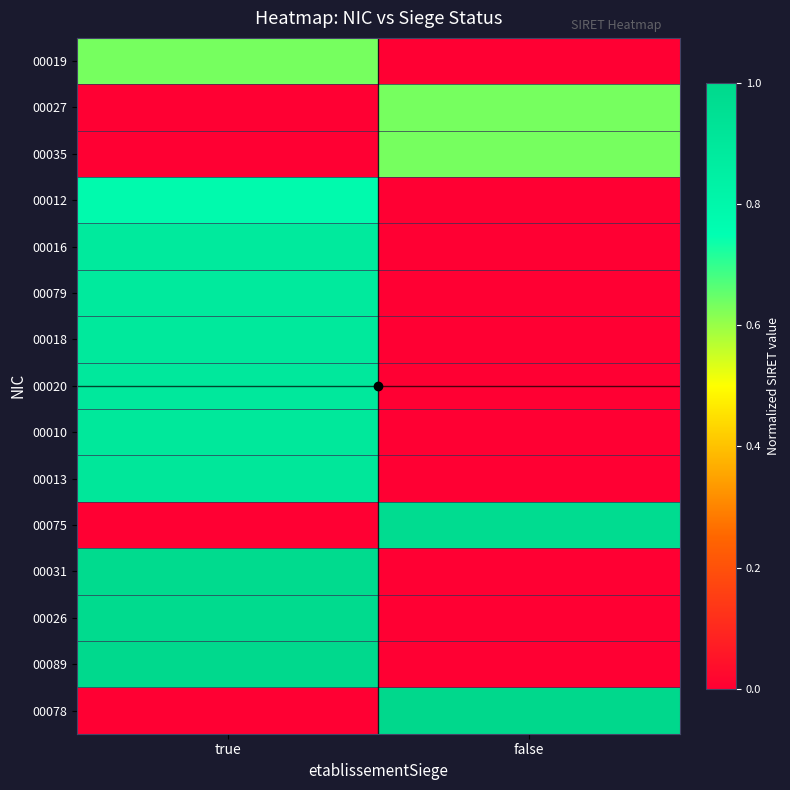

At which category does the chart reach its peak across all series?

false